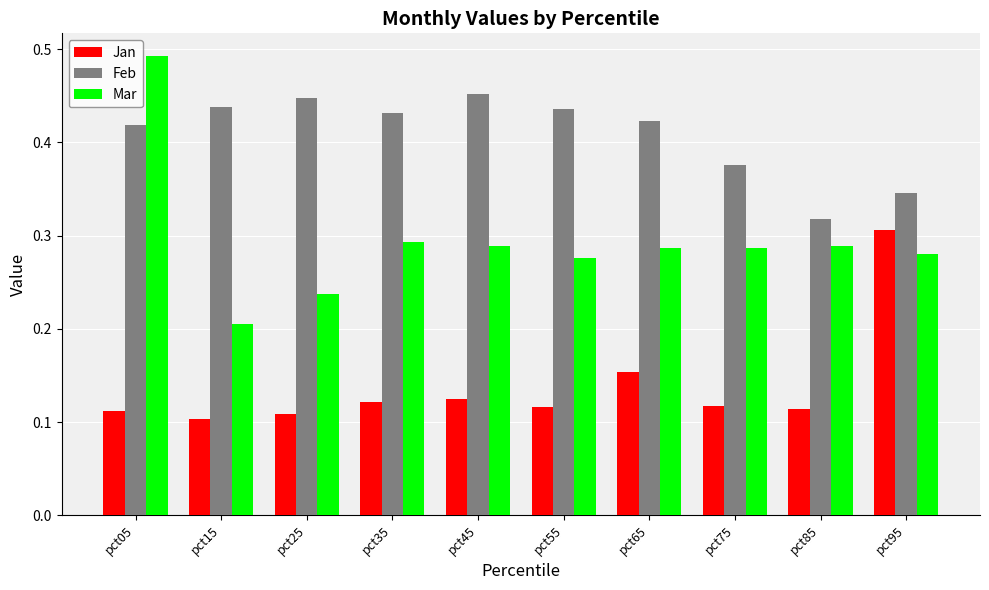

How many groups of bars are there?

10